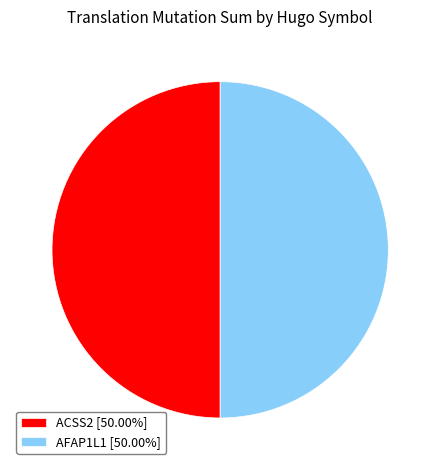

What is the ratio of the value at AFAP1L1 [50.00%] to the value at ACSS2 [50.00%]?

1.0